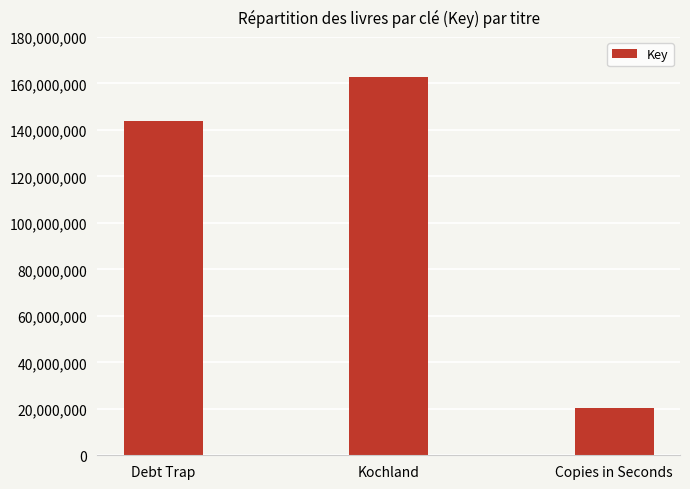

What is the change in value from Kochland to Copies in Seconds?

-142540684